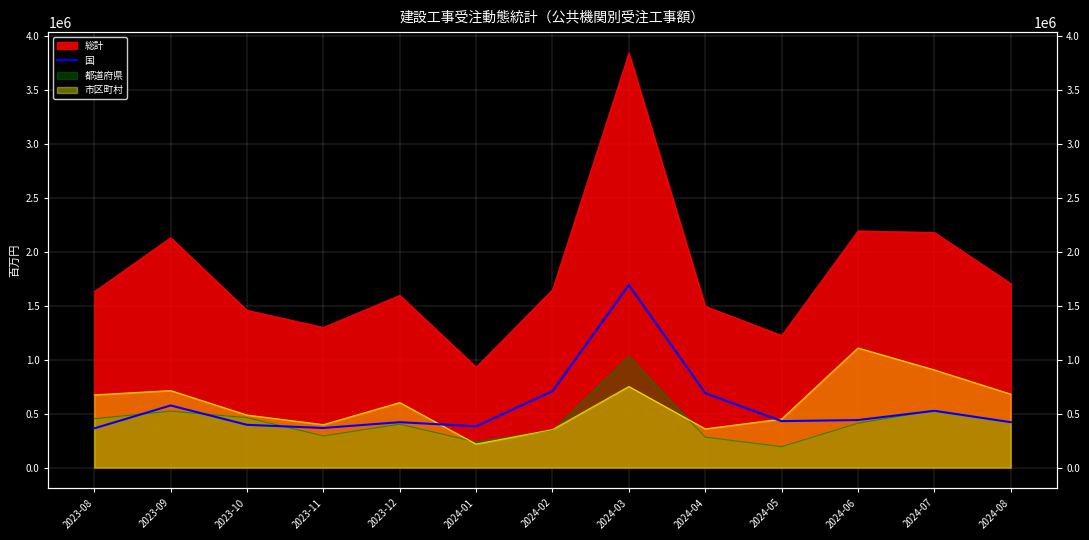

Where is the first local maximum?

2023-09